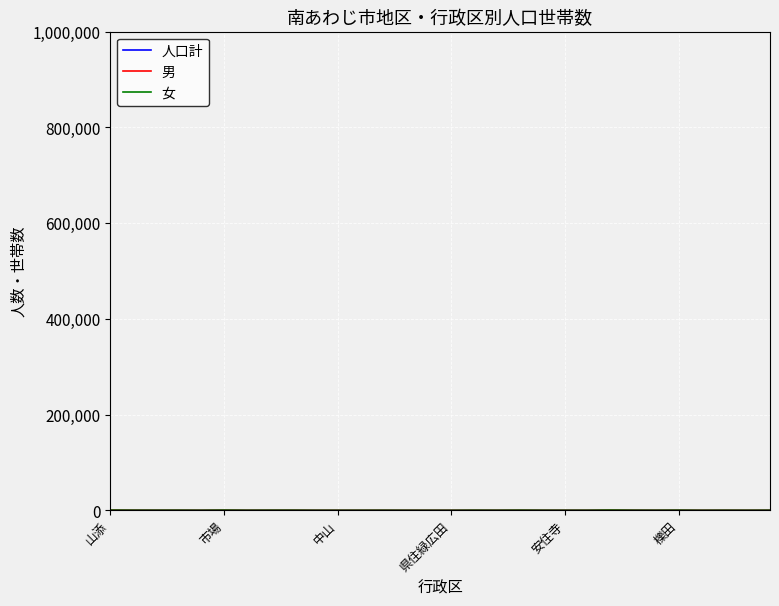

Does the chart have visible grid lines?

Yes